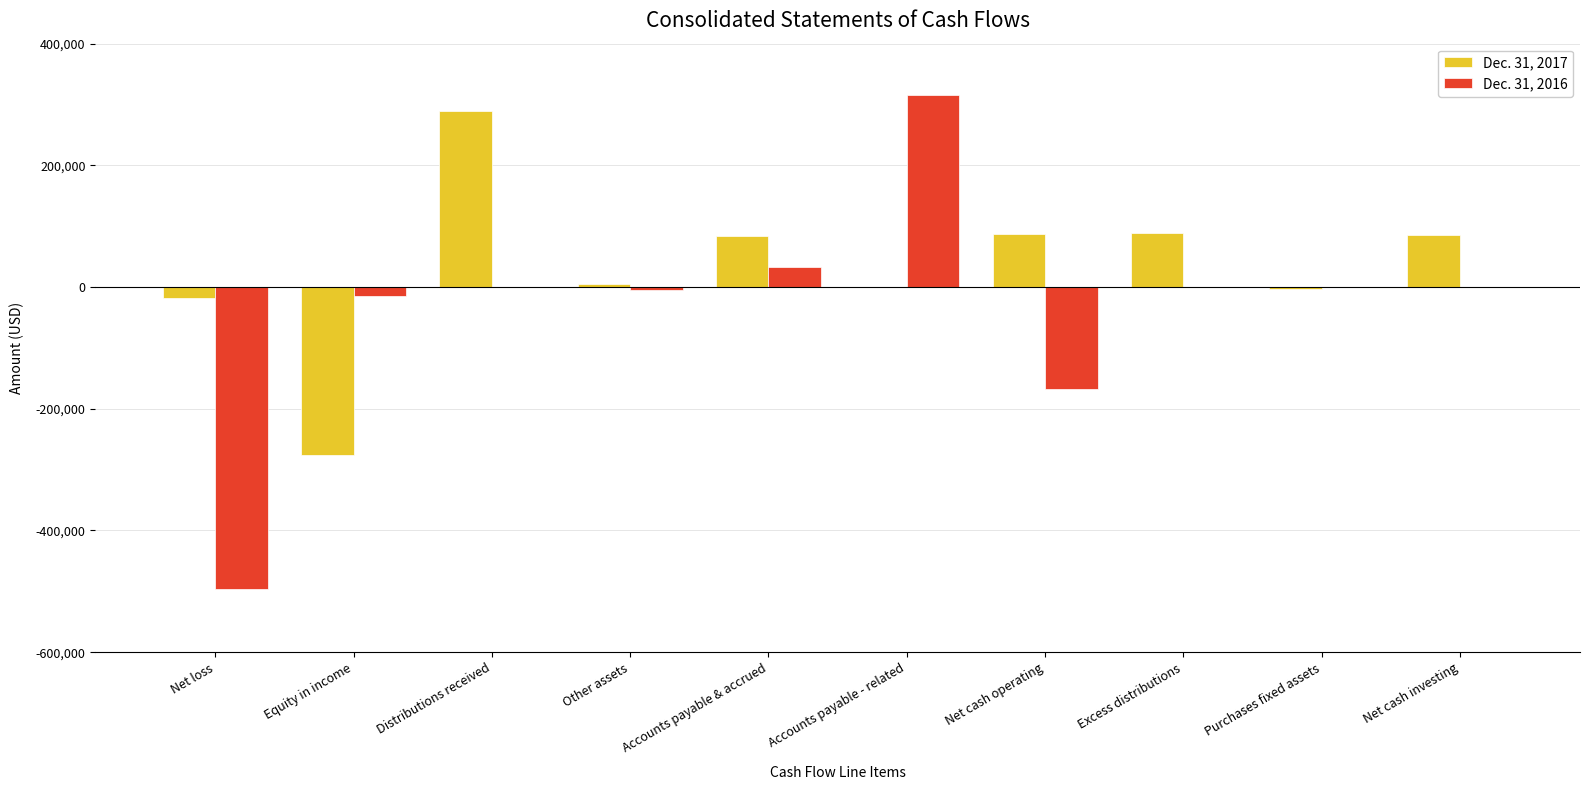

How many series are shown in this chart?

2